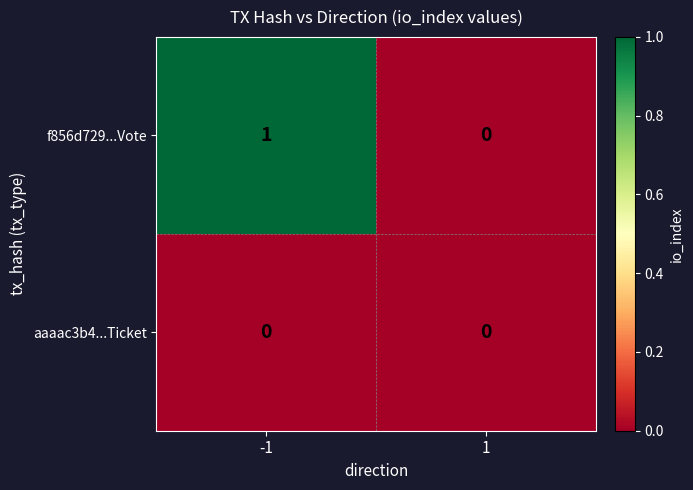

Is it true that f856d729...Vote equals 0 at -1?

False